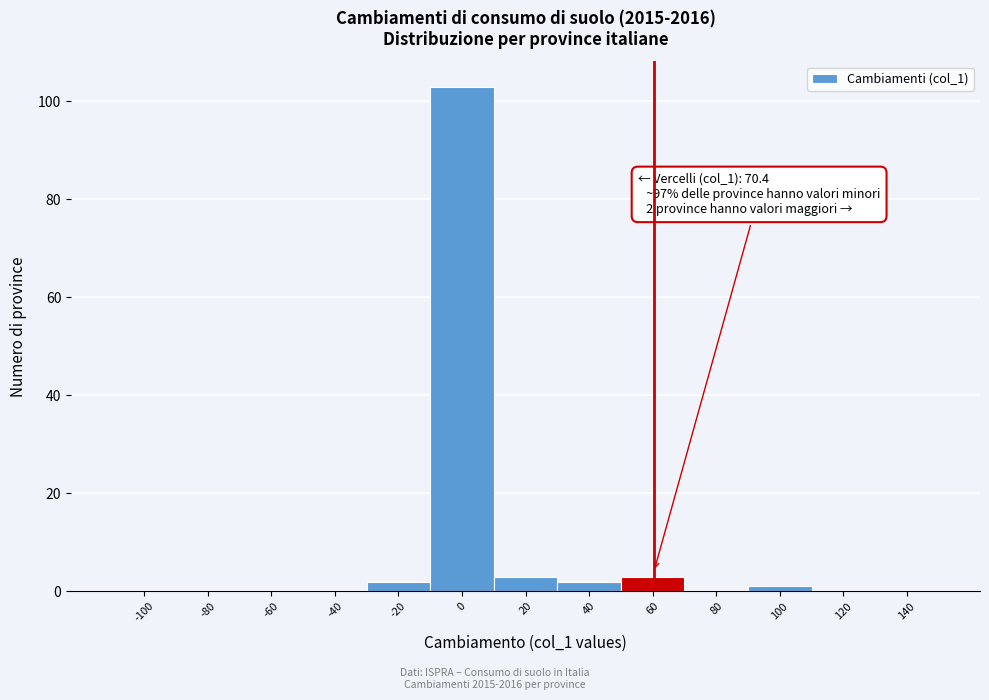

Reading left to right, list all the values displayed in this chart.

-100=0	-80=0	-60=0	-40=0	-20=2	0=103	20=3	40=2	60=3	80=0	100=1	120=0	140=0